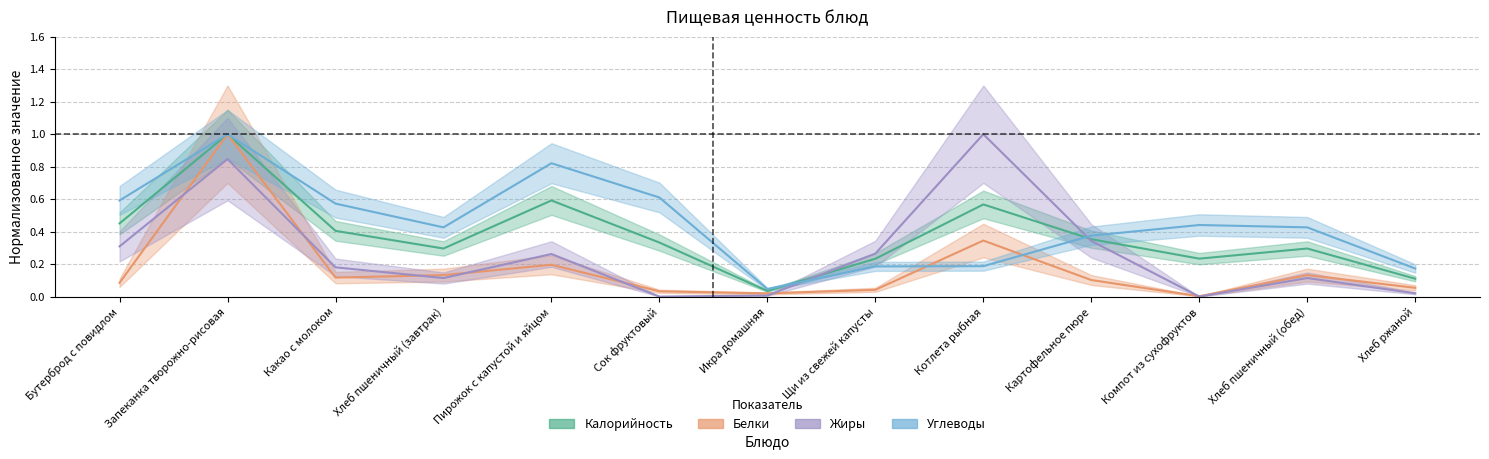

Between Хлеб пшеничный (завтрак) and Картофельное пюре, which series saw the biggest shift?

Жиры